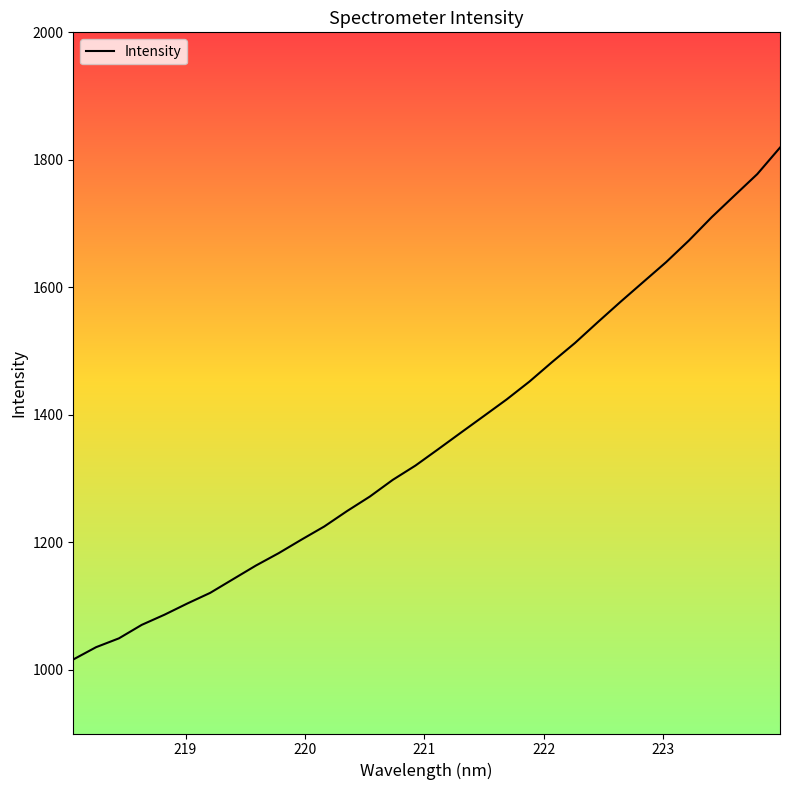

What is the smallest value displayed?

1016.1